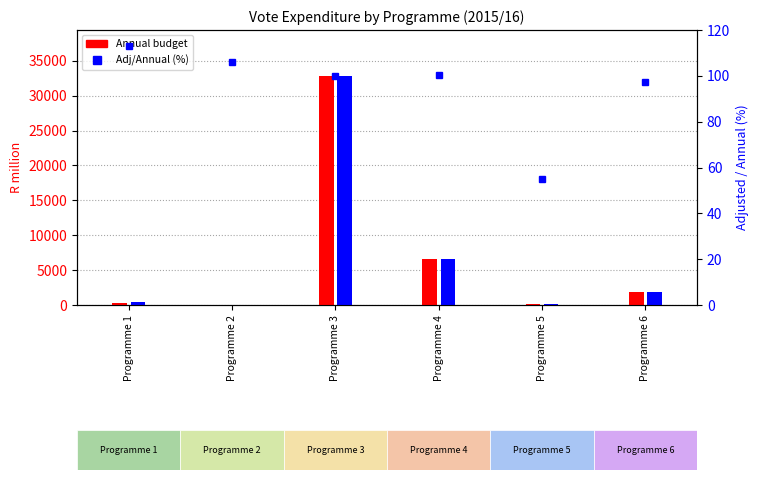

Which has a higher value, Programme 3 or Programme 5?

Programme 3